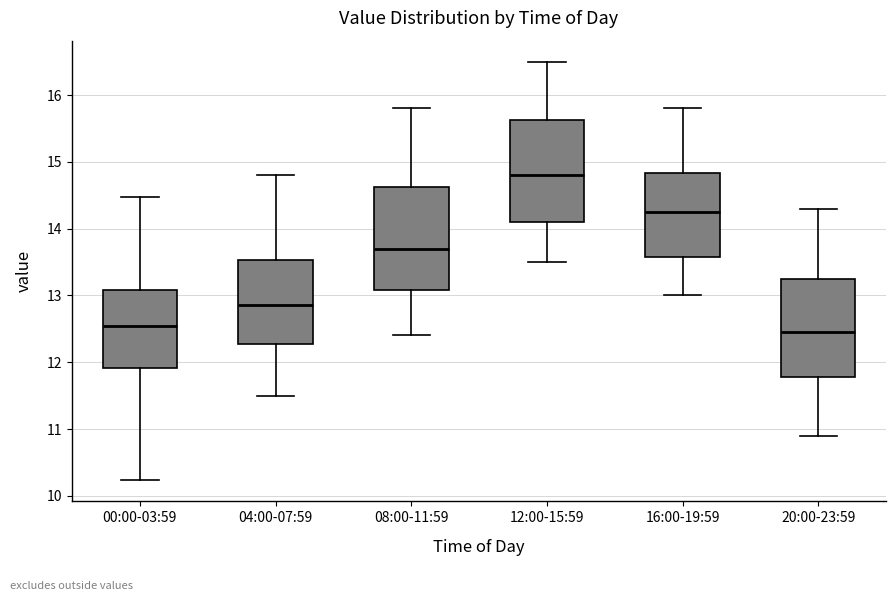

Where is the upper edge of the box for 12:00-15:59 on the y-axis? The values are not printed on the chart, so give them approximately, as read against the axis.

15.6